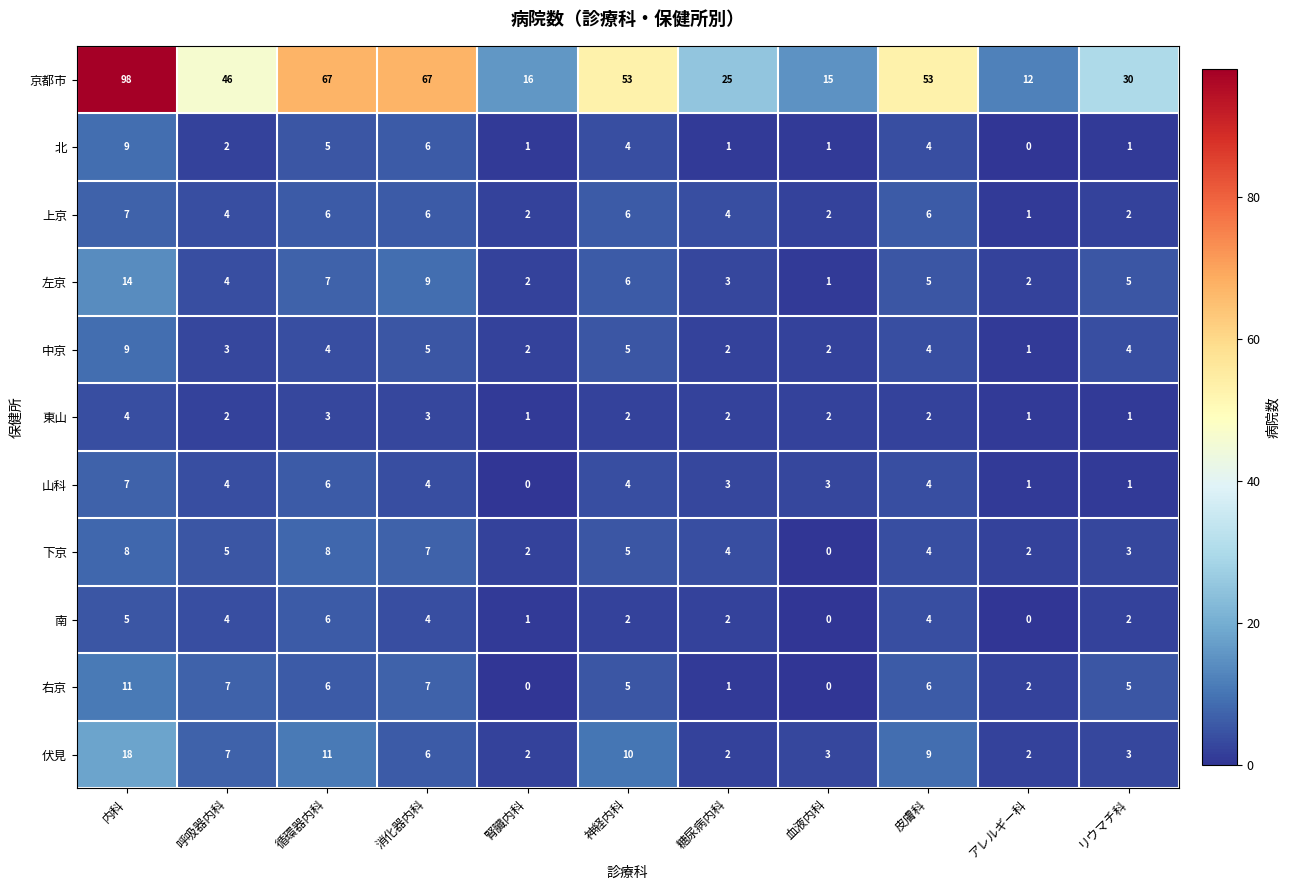

Which category has the lowest value in the 北 series?

アレルギー科